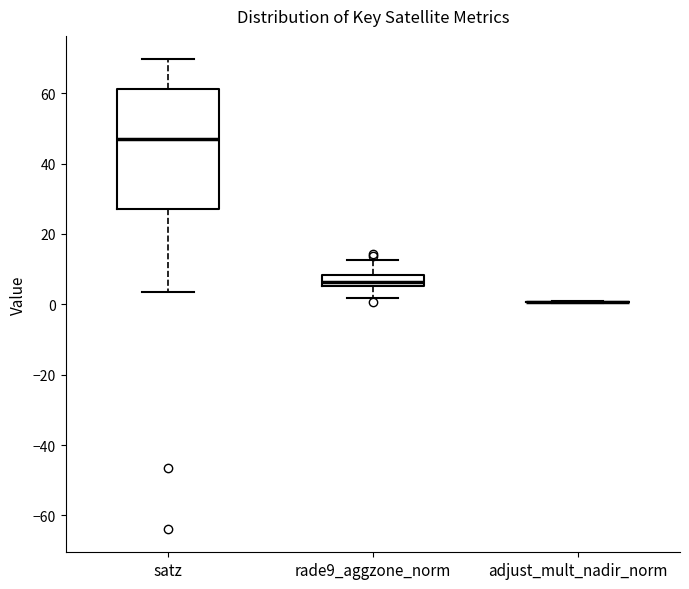

Reading left to right, read every box against the y-axis: the position of its median line, the range the box covers, and the ends of its whiskers. The values are not printed on the chart, so give them approximately, as read against the axis.

satz: median 48, box 28 to 62, whiskers 4 to 70
rade9_aggzone_norm: median 6 (just above the box's lower edge), box 6 to 8, whiskers 2 to 12
adjust_mult_nadir_norm: box collapsed to a line at 0, whiskers 0 to 2